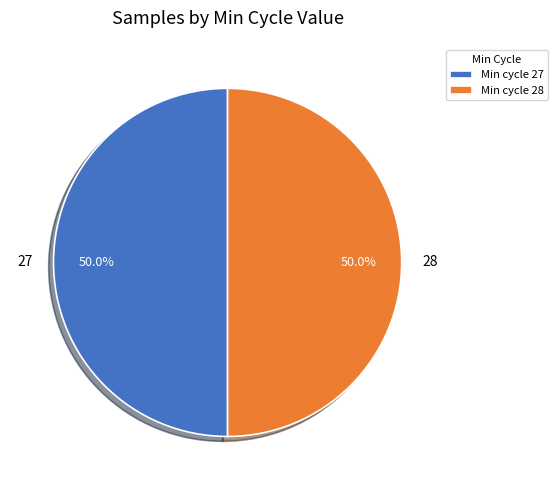

Approximately how many times larger is the value at 27 compared to 28?

1.0